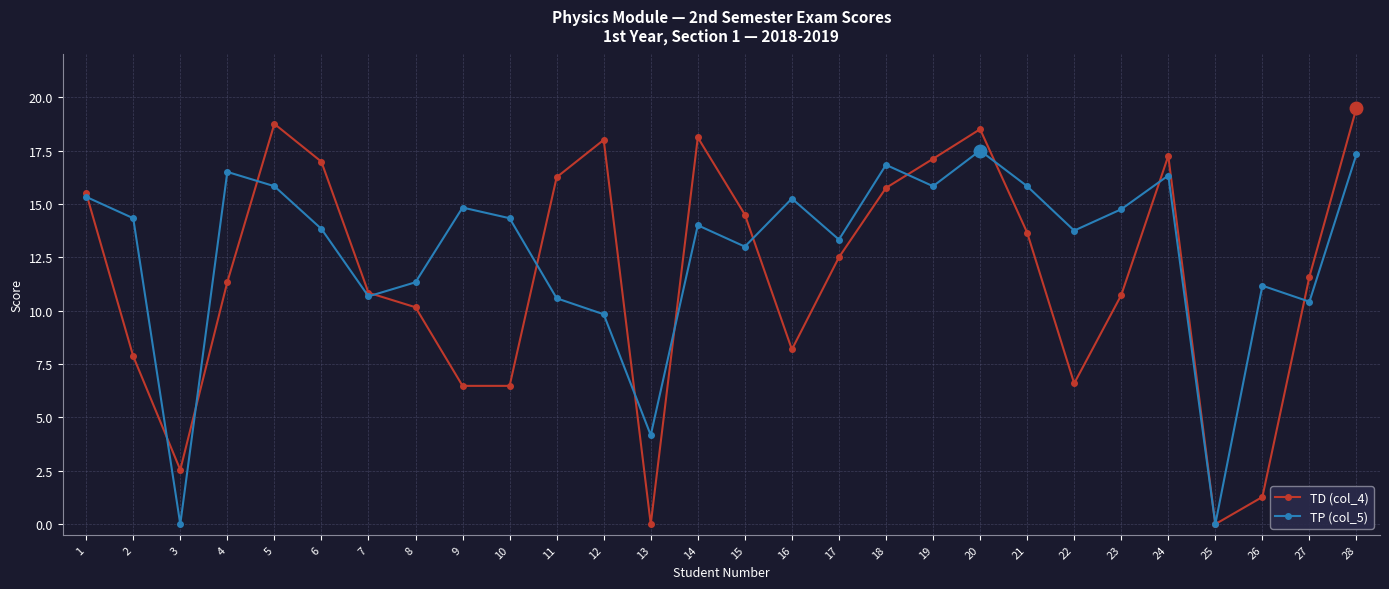

In TP (col_5), how many points are higher than both neighbors (excluding endpoints)?

8